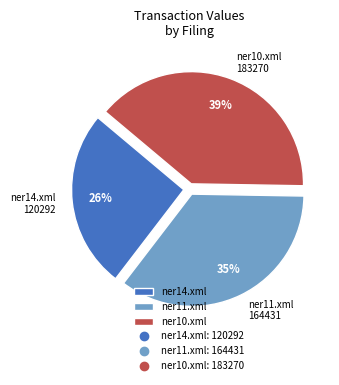

To the nearest percent, what is the combined percentage of ner11.xml and ner10.xml?

74%